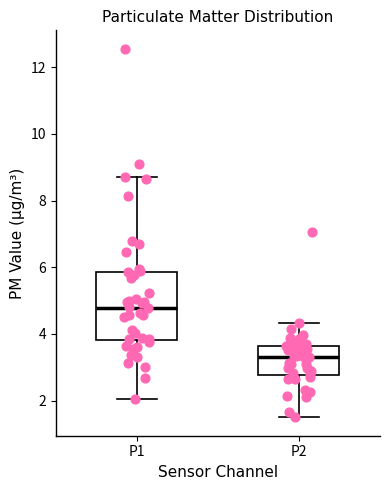

Which box's median line is the highest?

P1